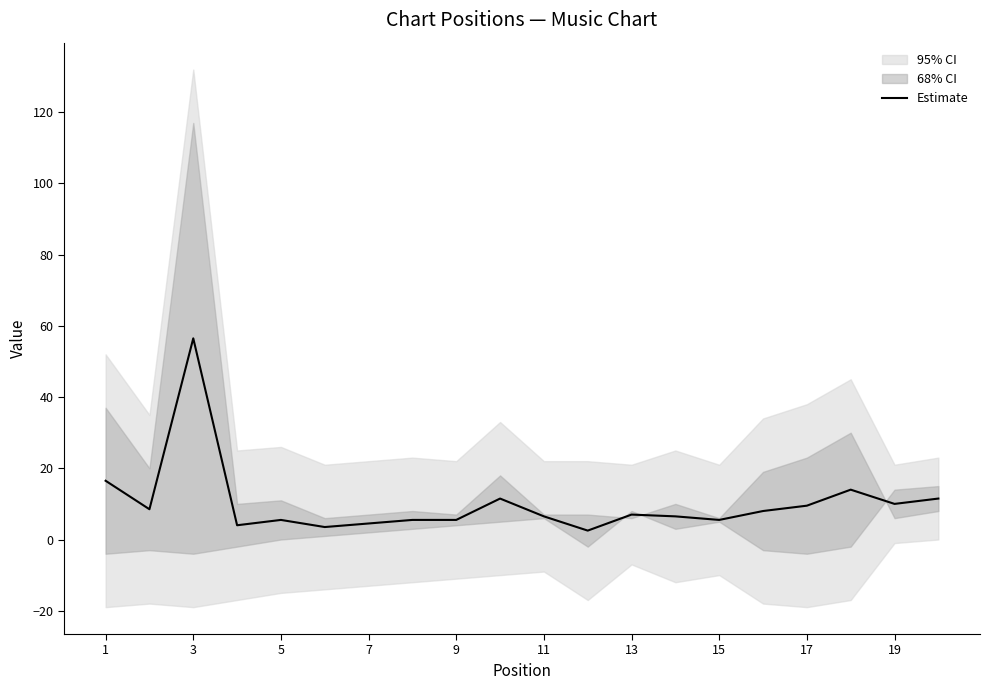

How many interior local valleys (lower than both neighbors) does the data have?

6